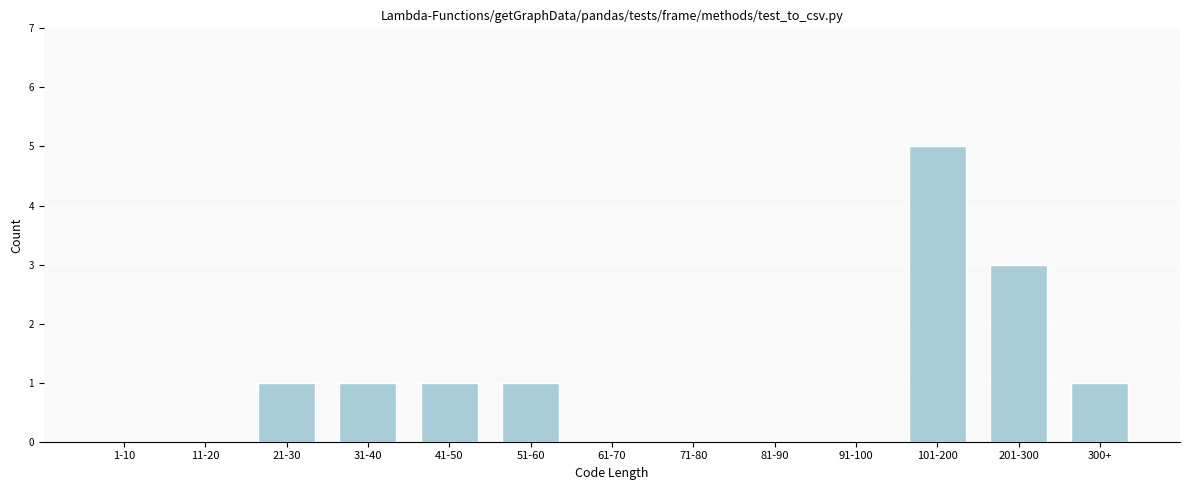

Reading right to left, transcribe all the data shown in this chart.

300+=1	201-300=3	101-200=5	91-100=0	81-90=0	71-80=0	61-70=0	51-60=1	41-50=1	31-40=1	21-30=1	11-20=0	1-10=0